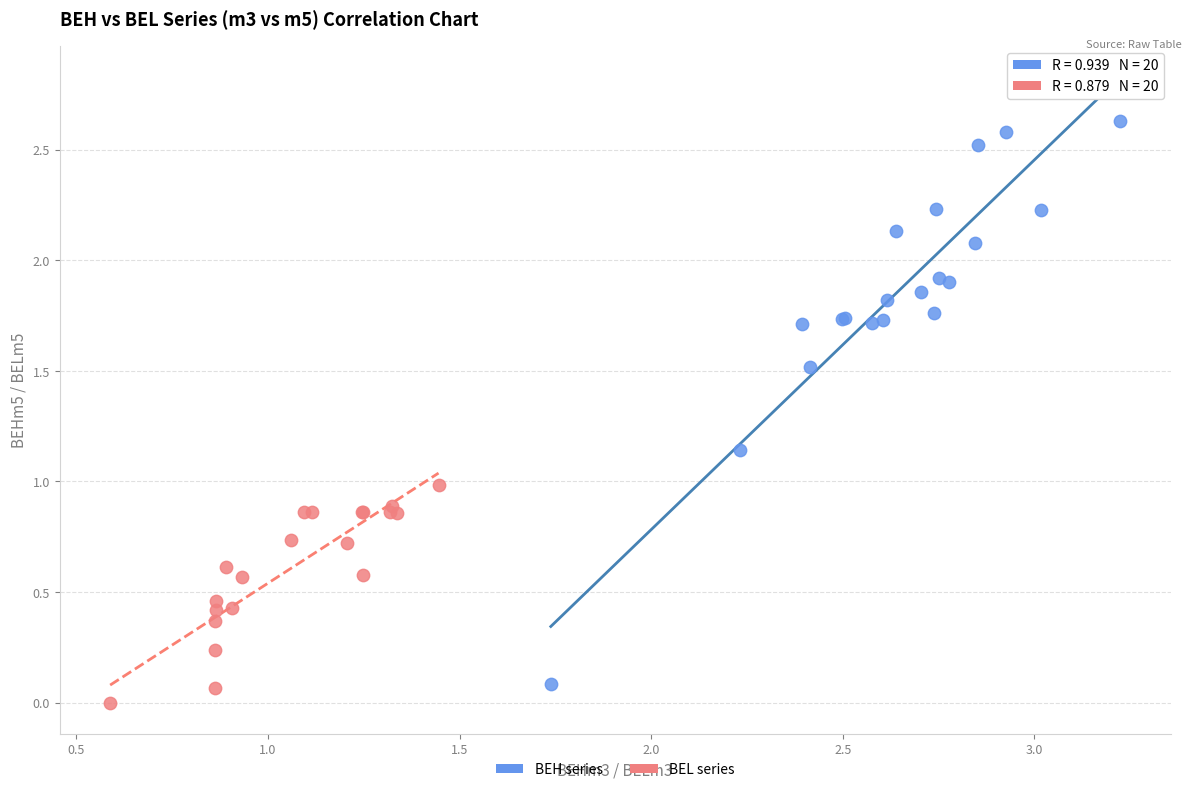

Which series reaches the maximum Y coordinate?

BEH series